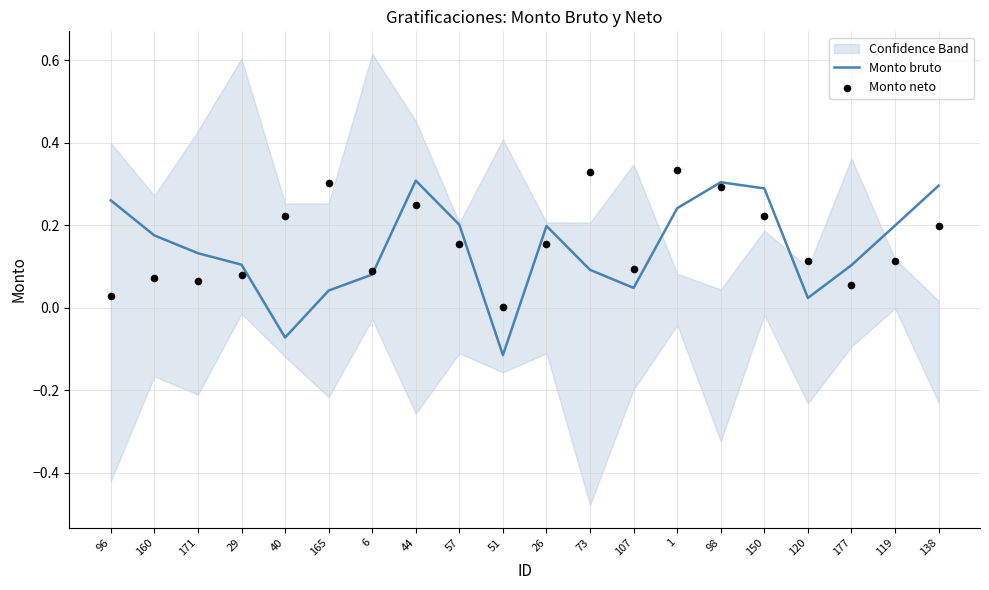

What is the total value across all series at 138?

0.5